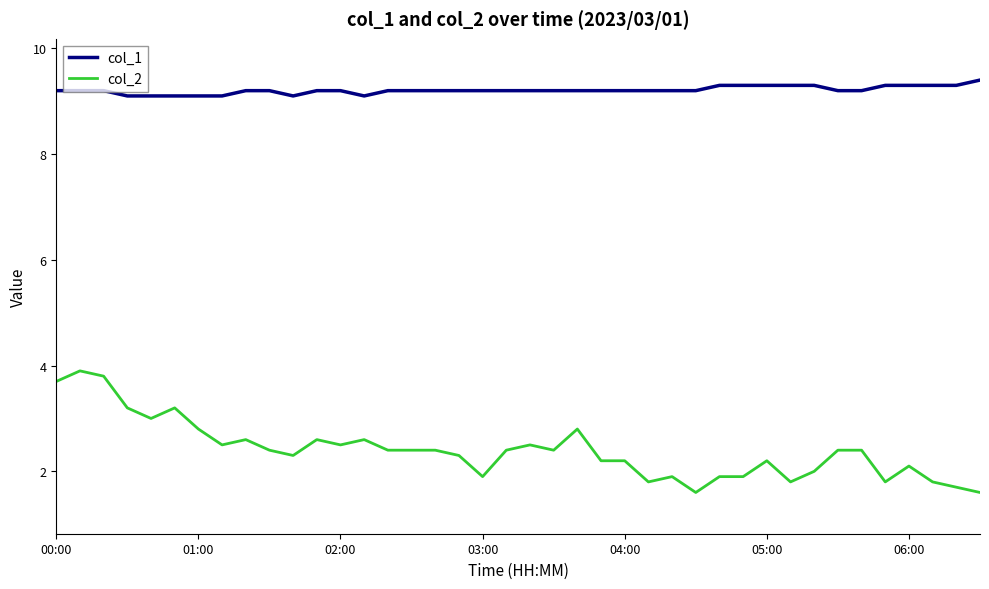

What is the difference between the maximum and minimum values in the col_2 series?

2.3